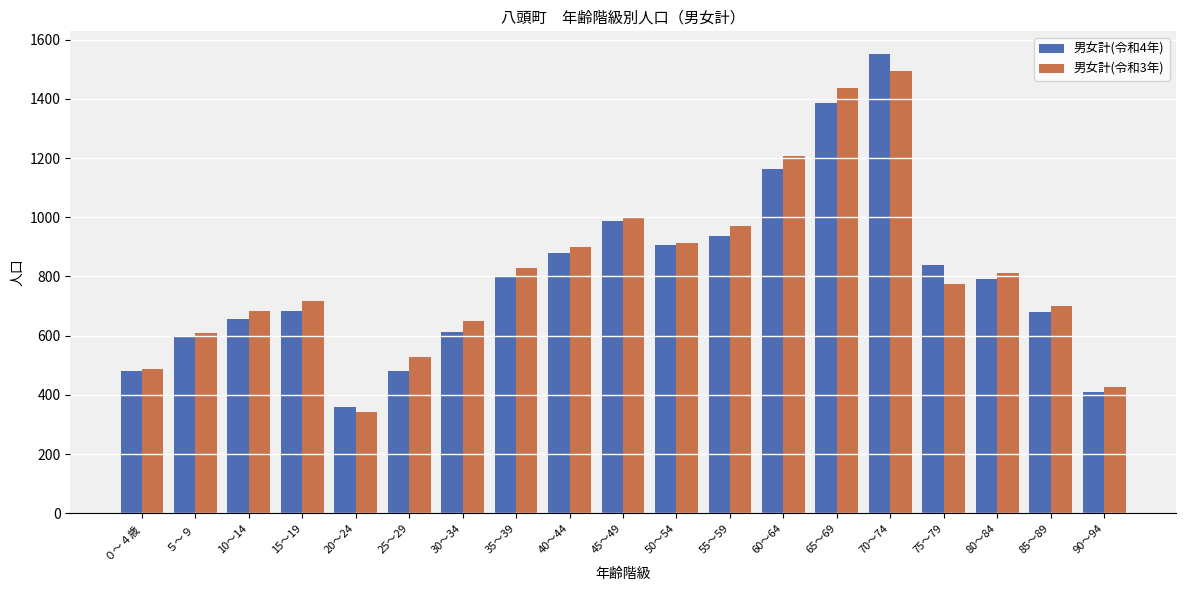

What is the label of the 19th bar from the left?

90～94